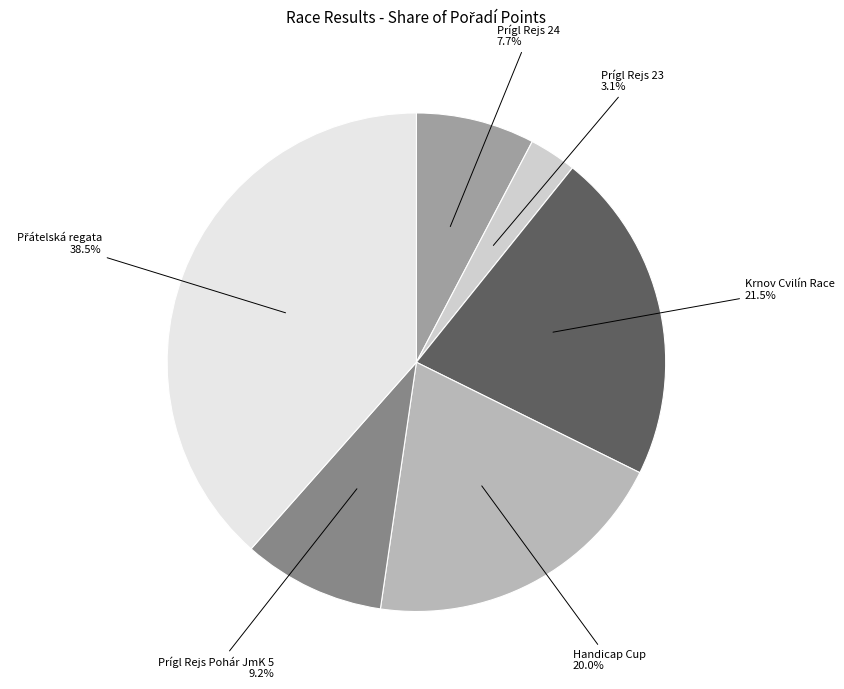

Does any single category account for the majority?

No